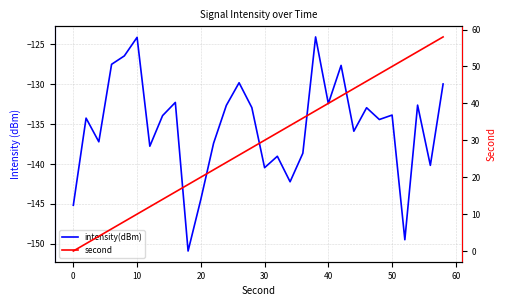

What is the value of the second point at the 19th from the left?

36.0